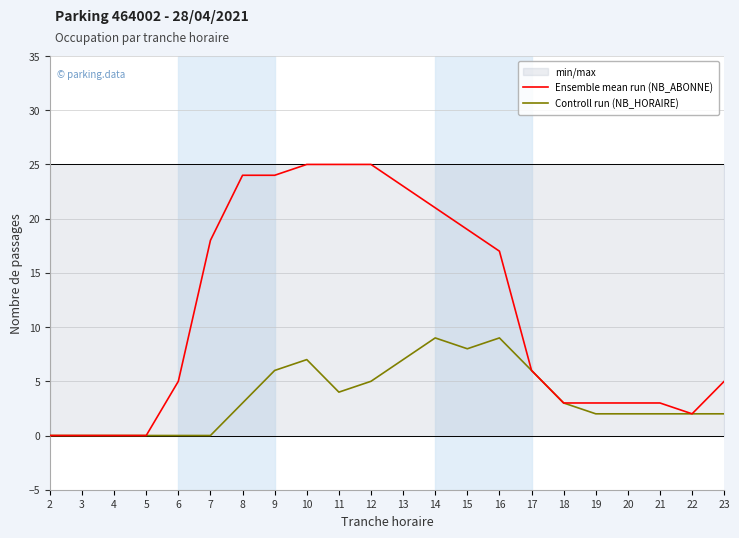

Is the value of Ensemble mean run (NB_ABONNE) at 17 greater than the value of Controll run (NB_HORAIRE) at 5?

Yes